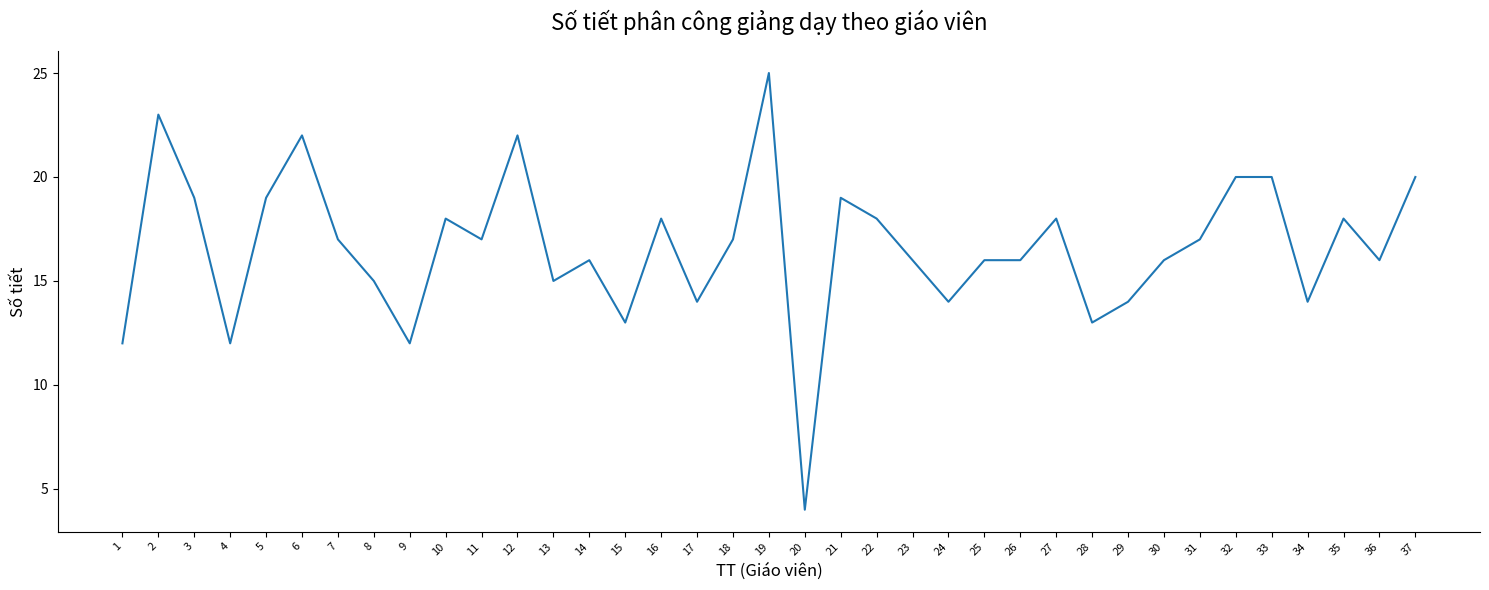

Reading left to right, transcribe all the data shown in this chart.

1=12	2=23	3=19	4=12	5=19	6=22	7=17	8=15	9=12	10=18	11=17	12=22	13=15	14=16	15=13	16=18	17=14	18=17	19=25	20=4	21=19	22=18	23=16	24=14	25=16	26=16	27=18	28=13	29=14	30=16	31=17	32=20	33=20	34=14	35=18	36=16	37=20